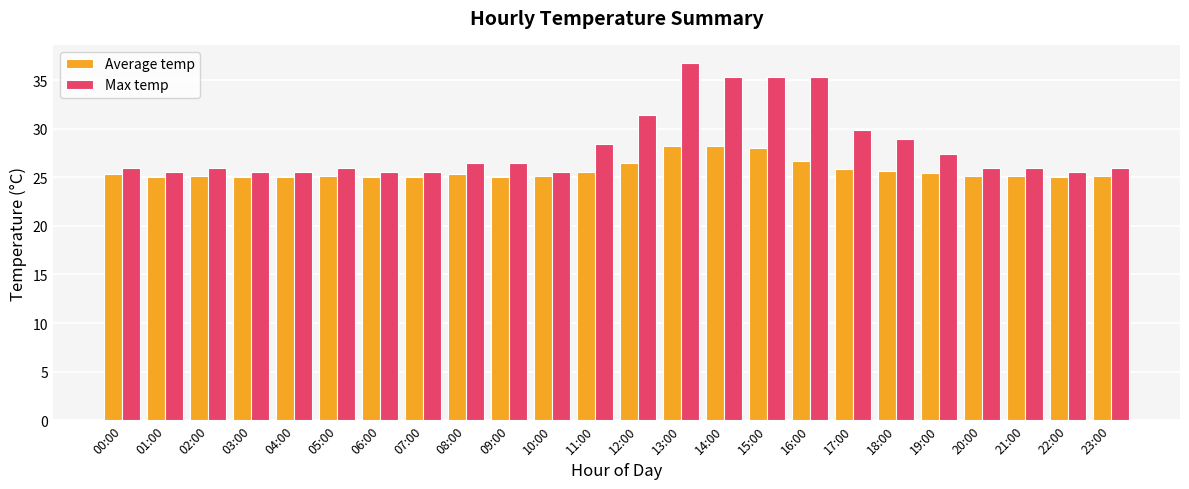

What is the label of the 8th bar from the right?

16:00